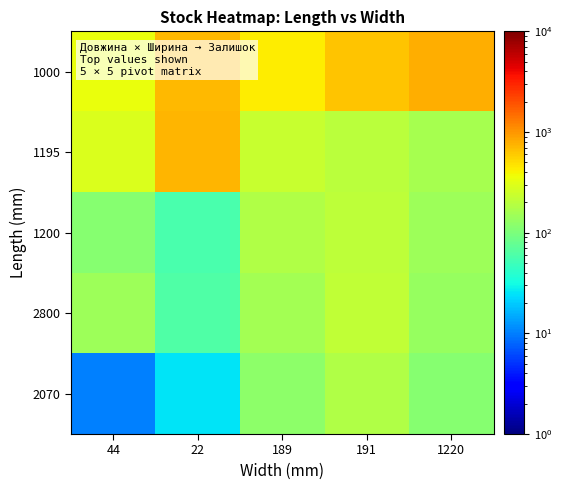

Which has a higher value, 44 or 189?

189